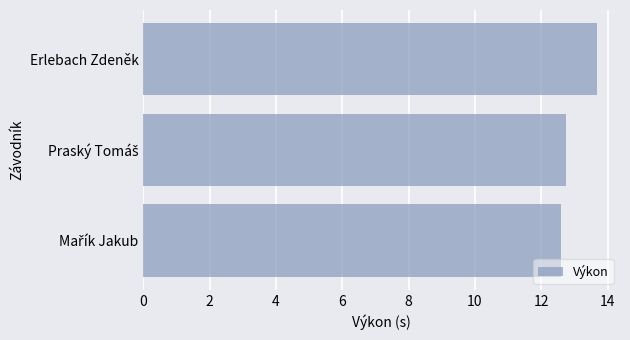

What is the approximate value at Erlebach Zdeněk?

13.7